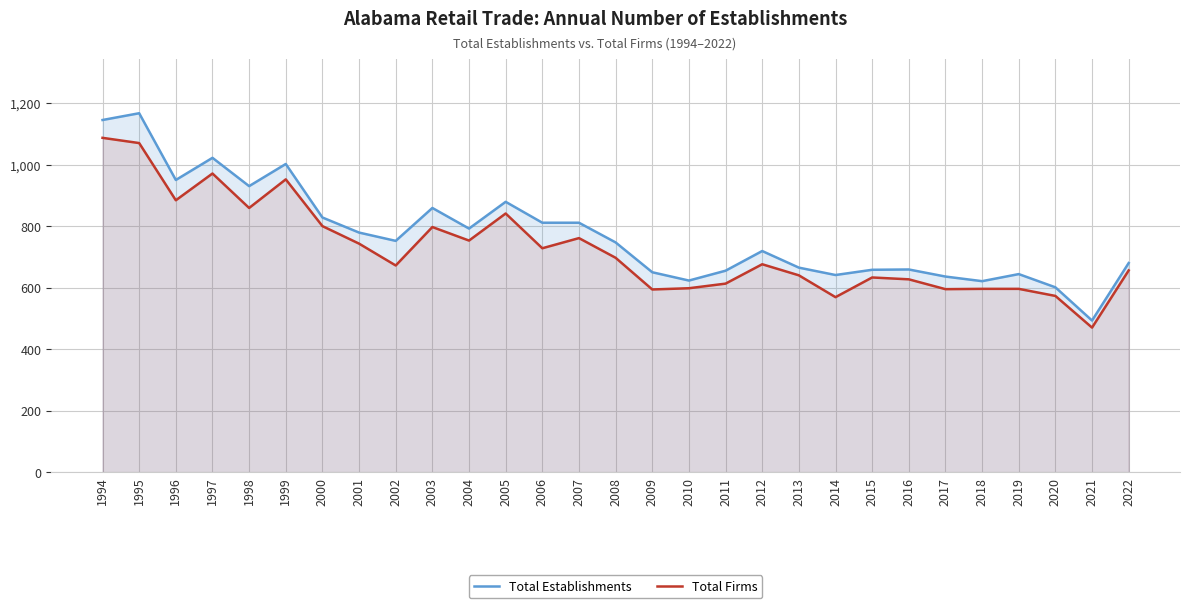

What is the value of the Total Firms point at the 10th from the left?

797